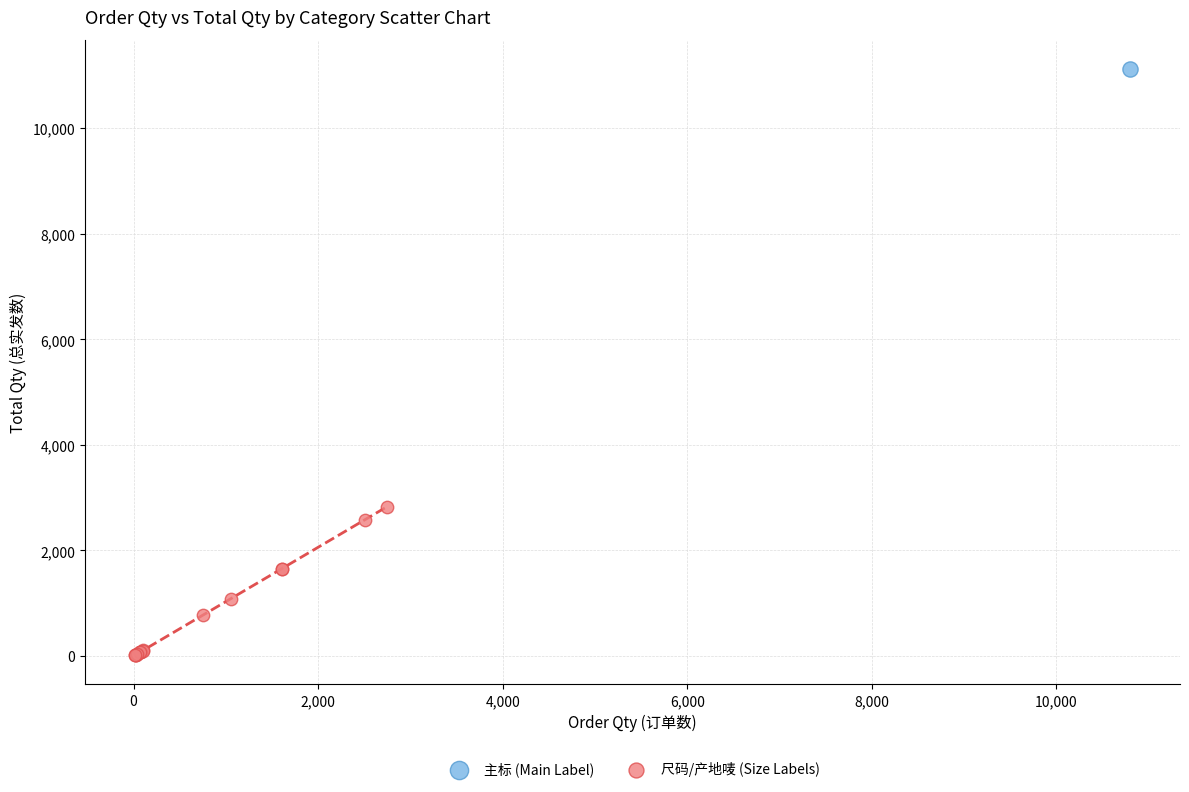

What are all the series names shown in the legend?

主标 (Main Label), 尺码/产地唛 (Size Labels)